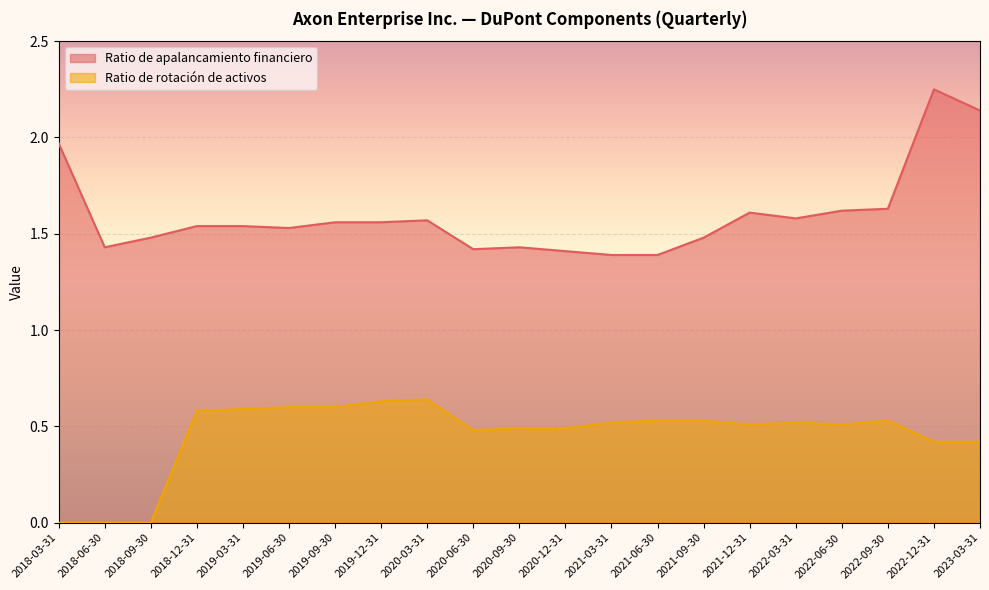

What is the average value of the Ratio de rotación de activos series?

0.5